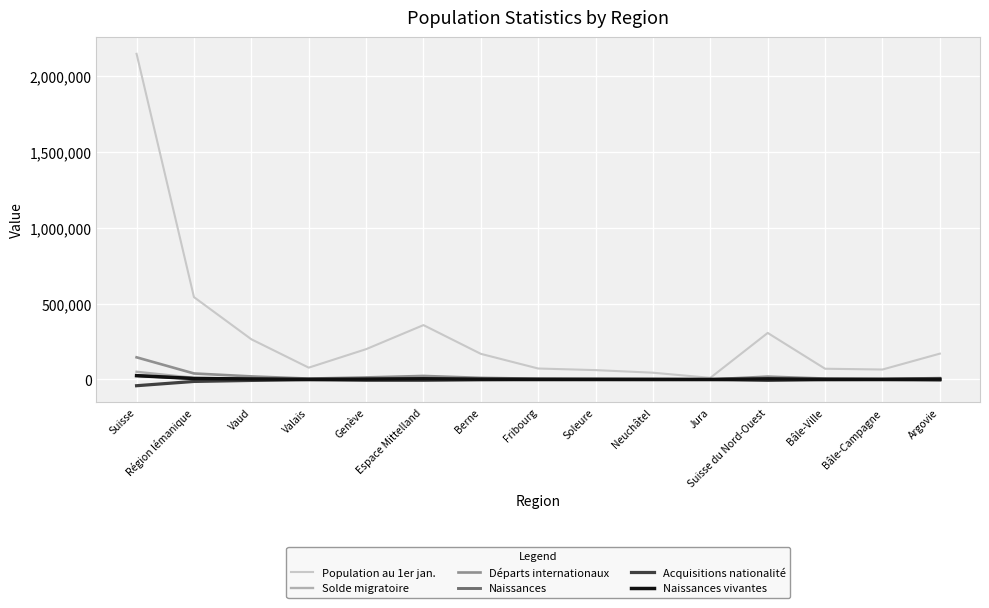

Is the value of Naissances at Suisse du Nord-Ouest greater than the value of Naissances vivantes at Berne?

Yes